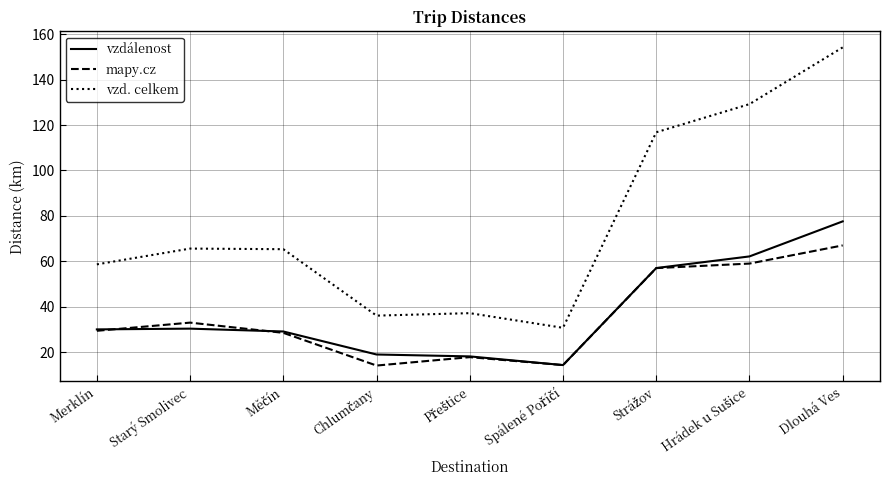

What is the difference between the maximum and minimum values in the mapy.cz series?

52.9